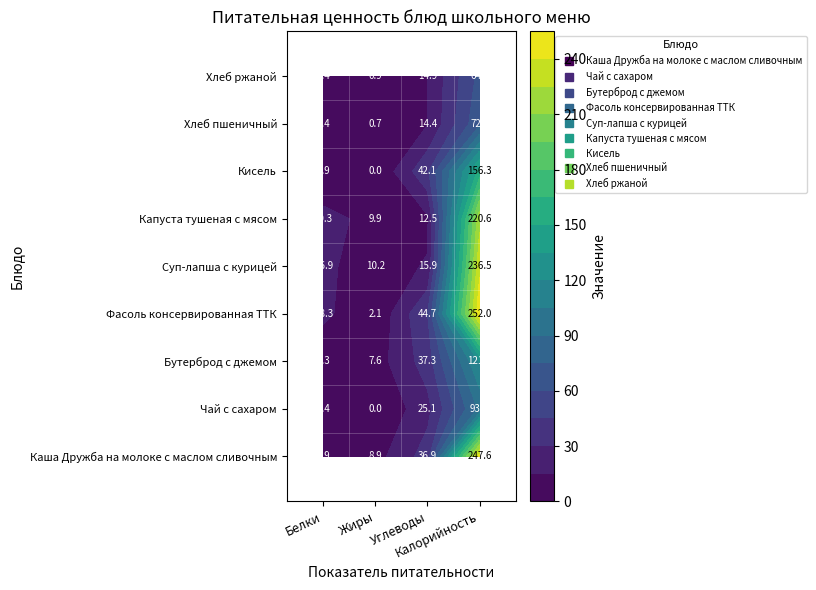

Is it true that Каша Дружба на молоке с маслом сливочным equals 247.6 at Калорийность?

True